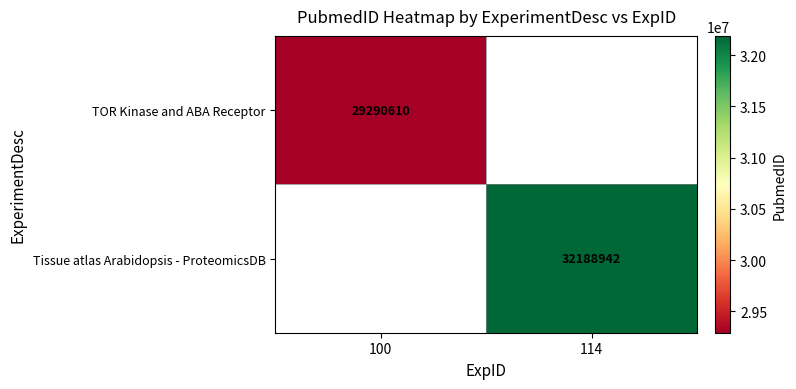

Is it true that Tissue atlas Arabidopsis - ProteomicsDB equals 49866851.3 at 114?

False